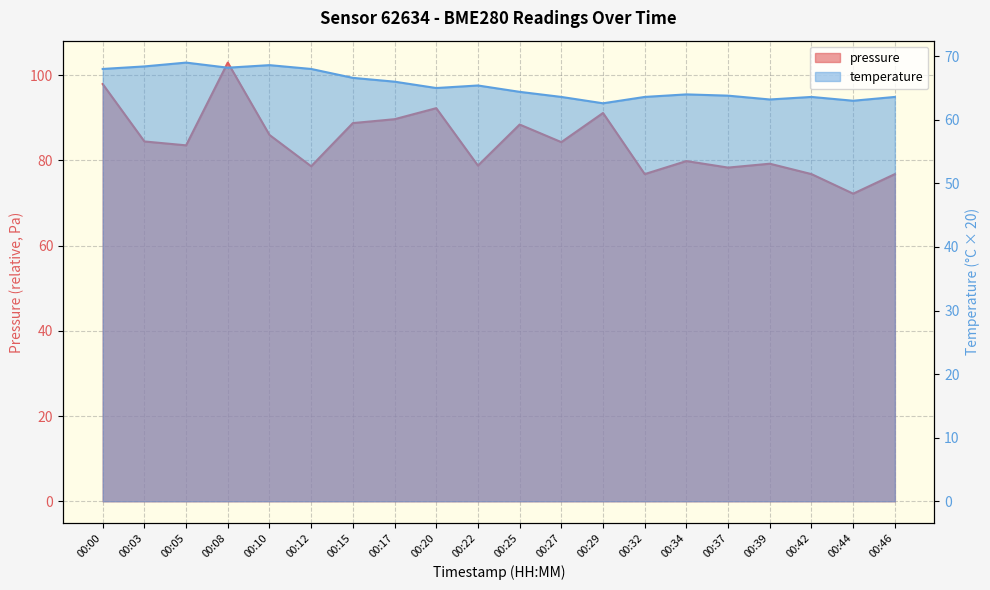

At which category does the chart reach its minimum across all series?

00:29